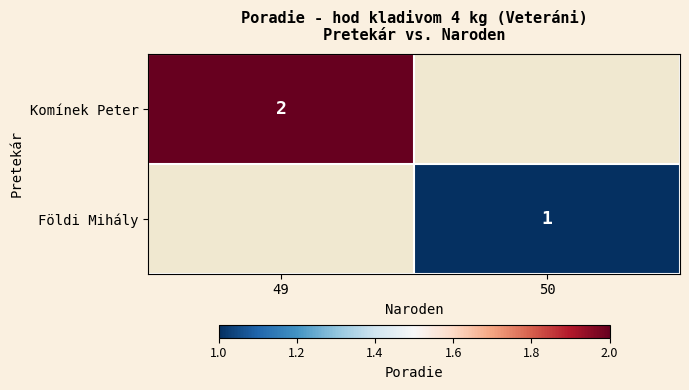

The value of Komínek Peter at 49 is 1. True or false?

False